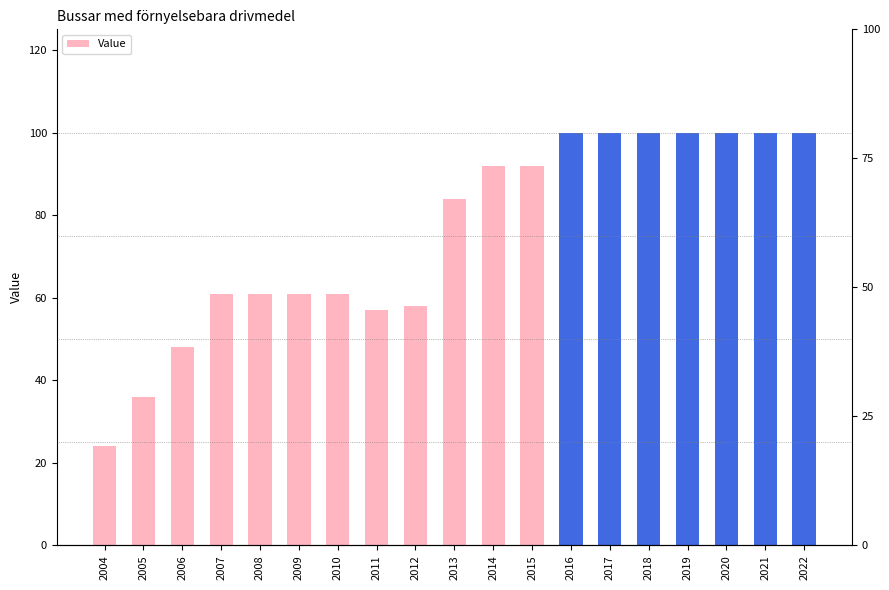

True or false: the data shows 27 at 2014.

False